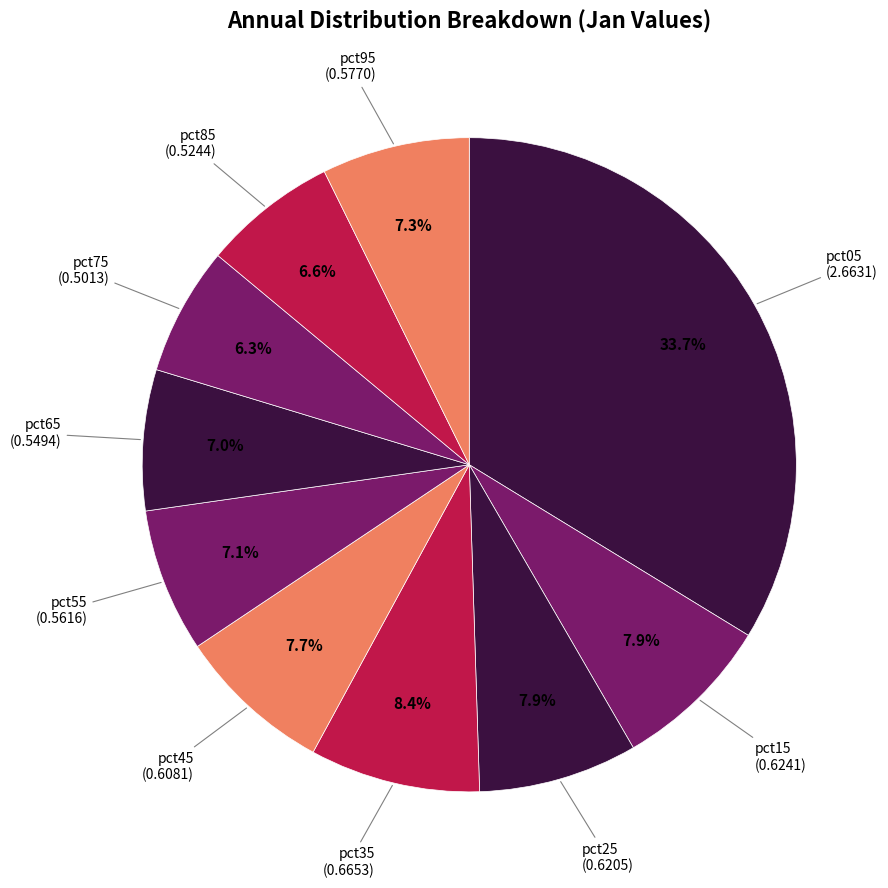

What is the largest slice in the pie chart?

pct05